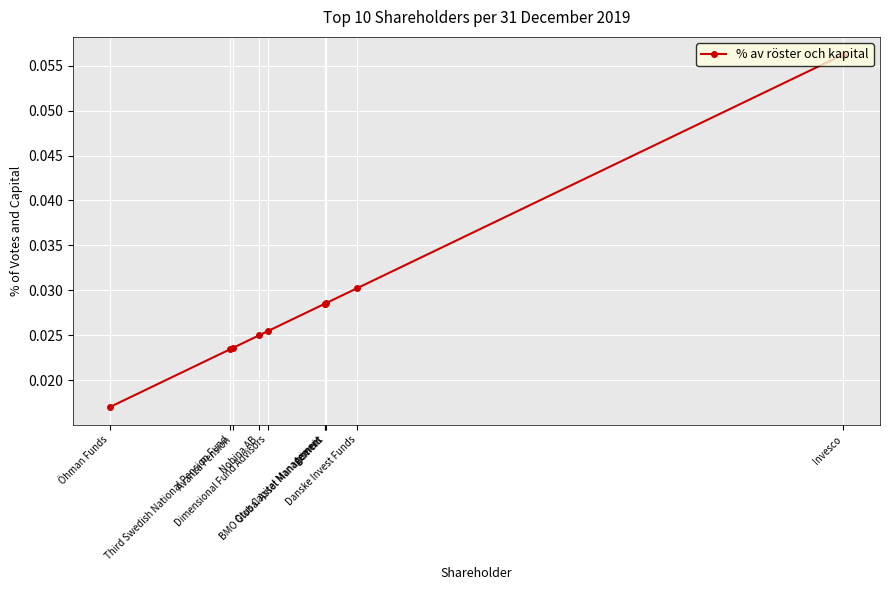

How many lines are shown in the chart?

1